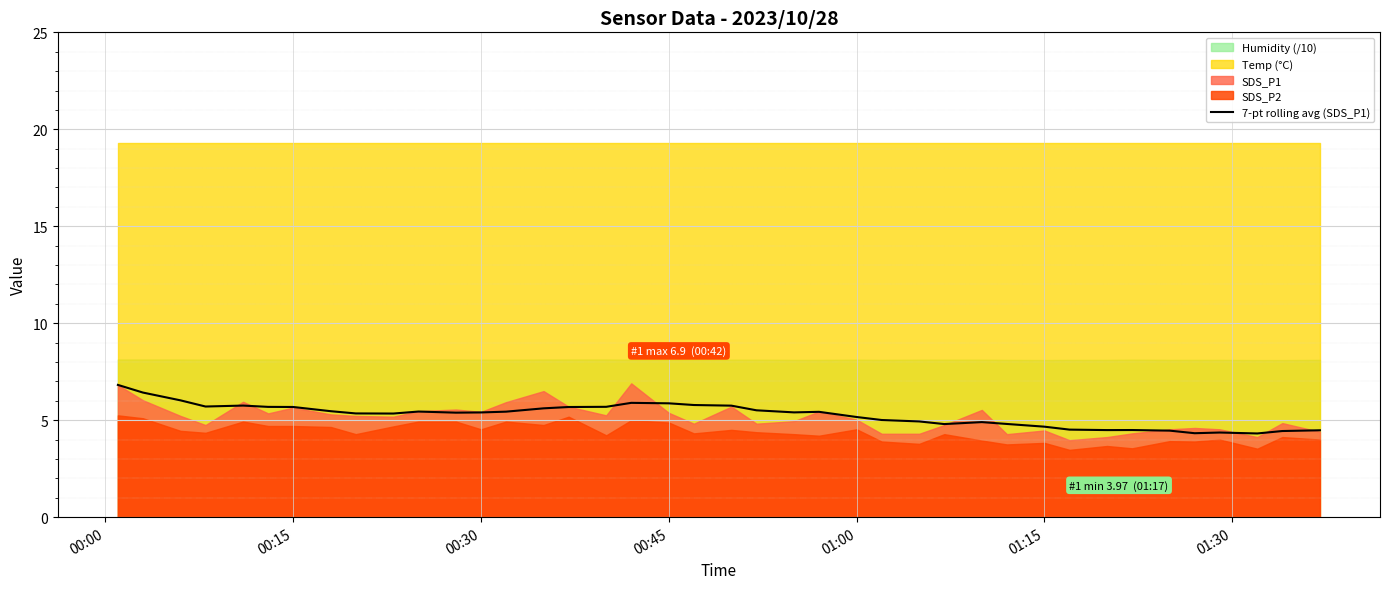

How many lines are shown in the chart?

1